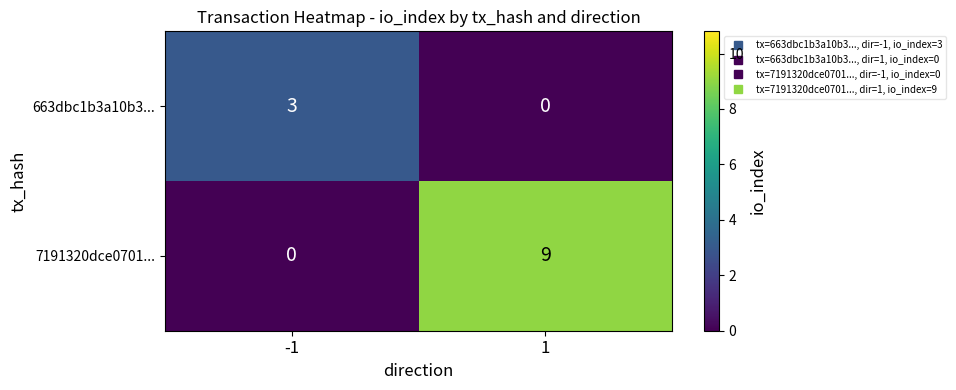

Reading right to left, extract all data points from this chart.

663dbc1b3a10b3...: 0	3
7191320dce0701...: 9	0